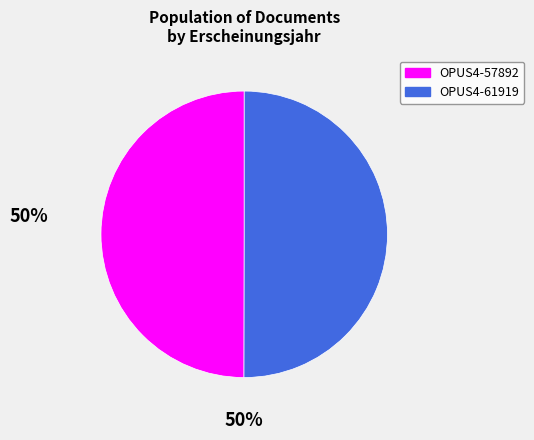

Is it true that OPUS4-57892 is 50% of the pie?

True